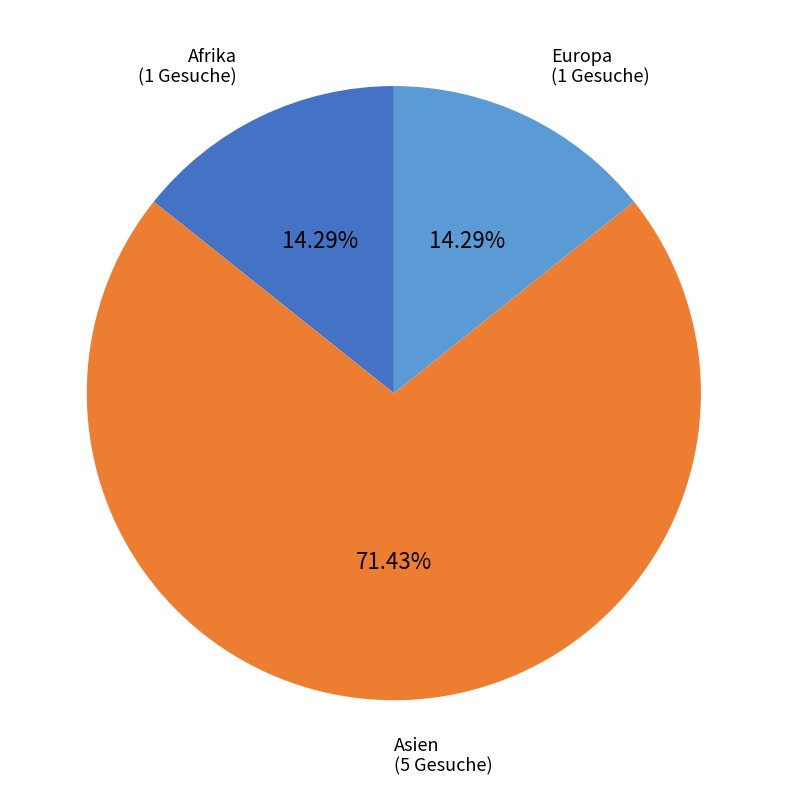

Which category has the biggest portion of the pie?

Asien